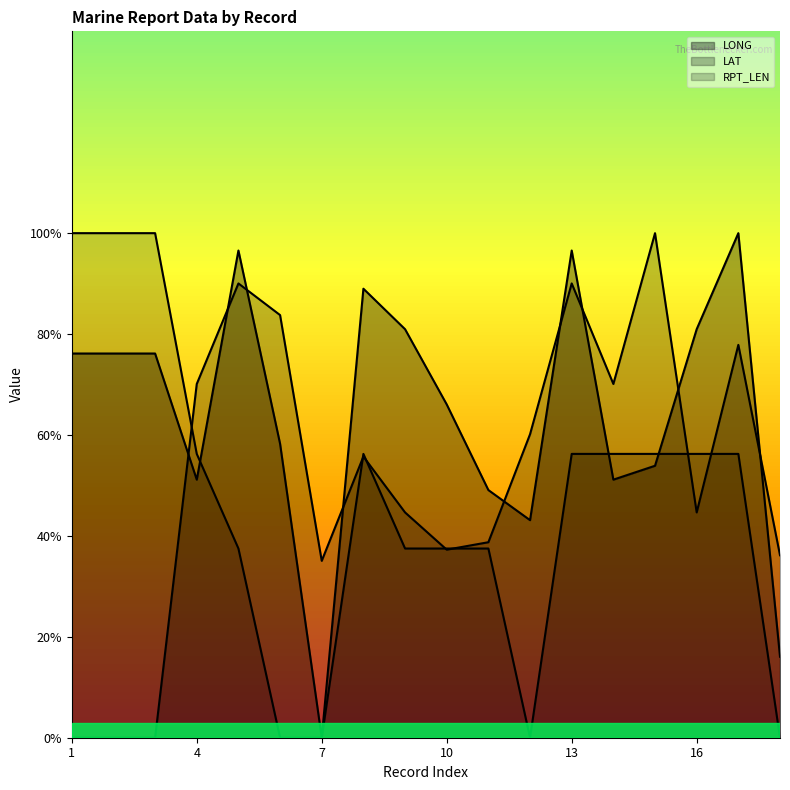

What is the difference between the LONG values at 14 and 3?

25.0